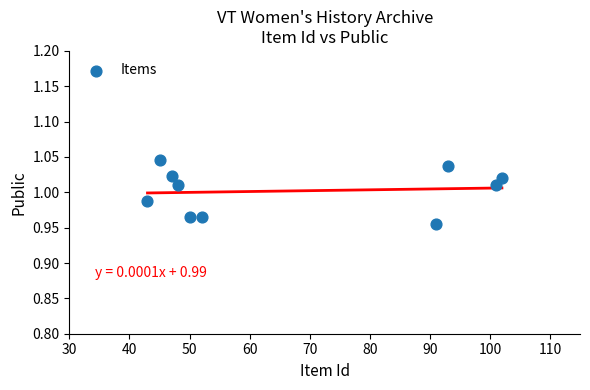

What is the average X value?

67.2